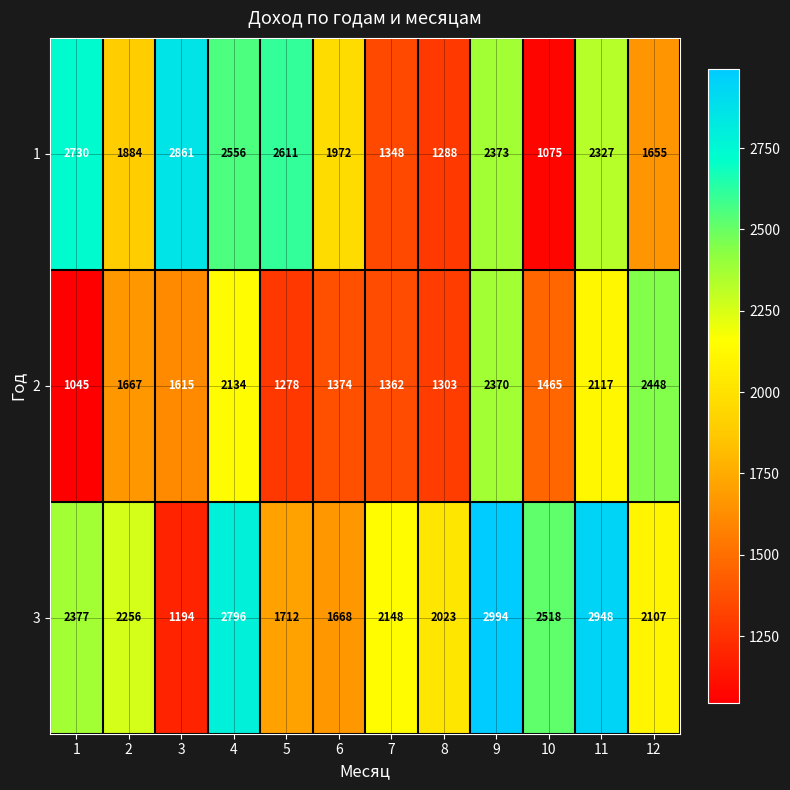

The 2 series shows 932 at 4. True or false?

False